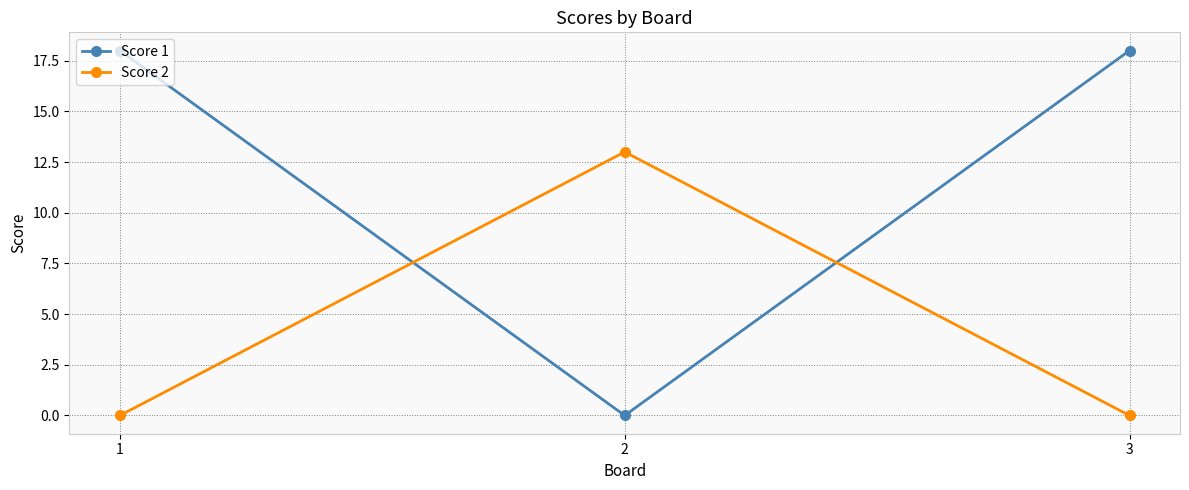

At how many categories does at least one series exceed 1?

3